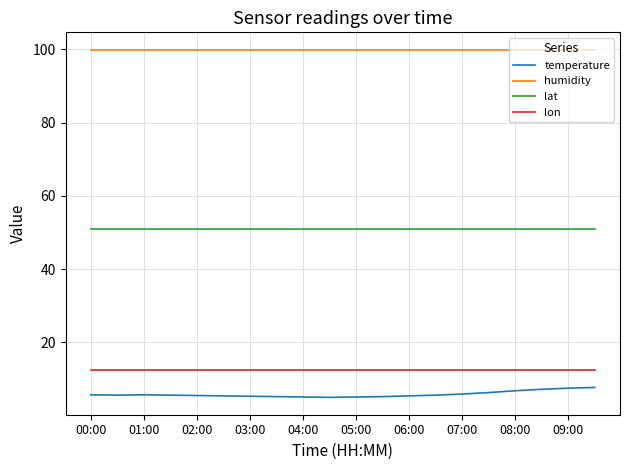

What is the greatest value displayed?

99.9